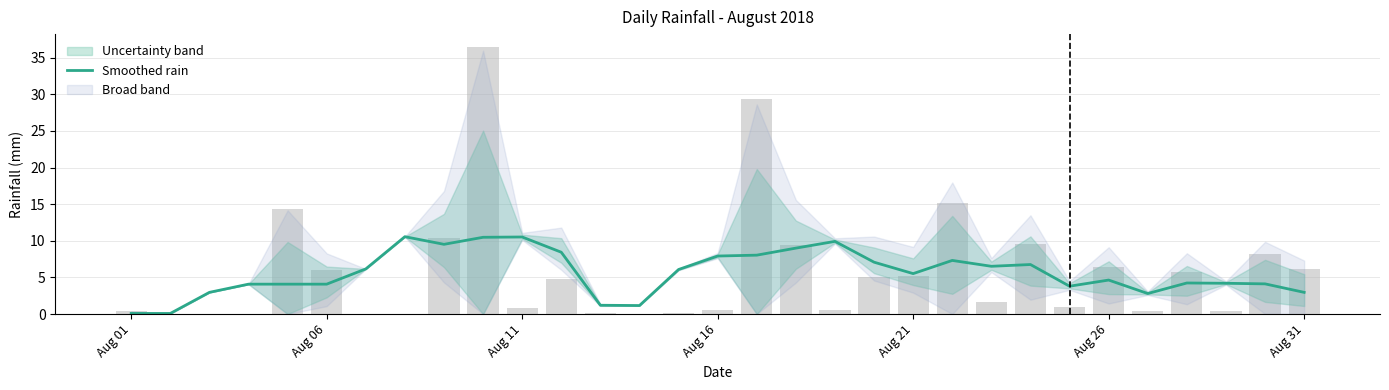

The Smoothed rain series shows 3.0 at Aug 31. True or false?

True